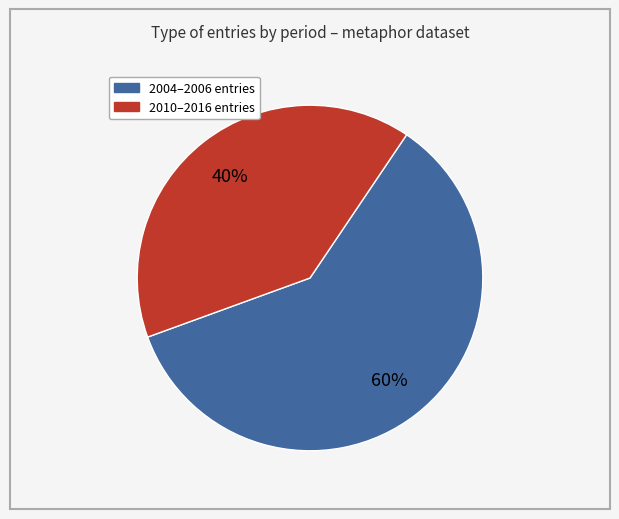

Is there any slice that represents more than half of the pie?

Yes